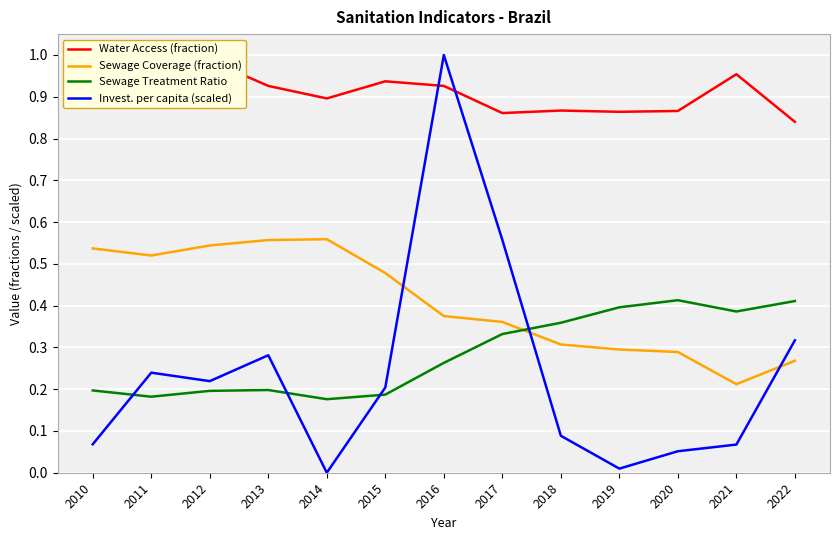

At which label does Invest. per capita (scaled) reach its peak?

2016